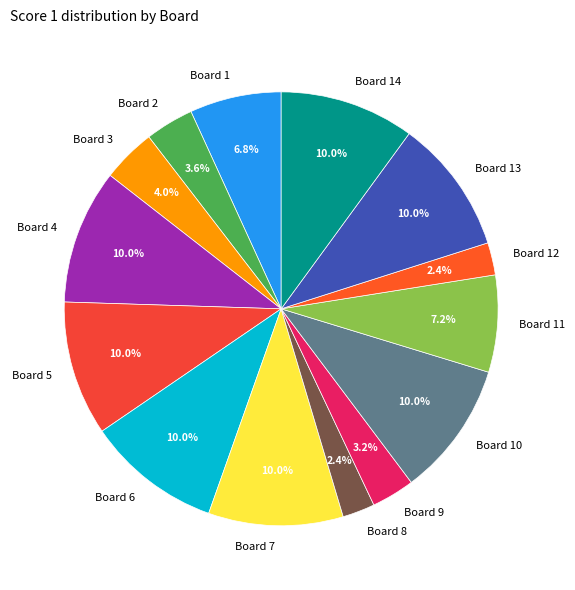

To the nearest percent, what percentage of the pie is Board 12?

2%